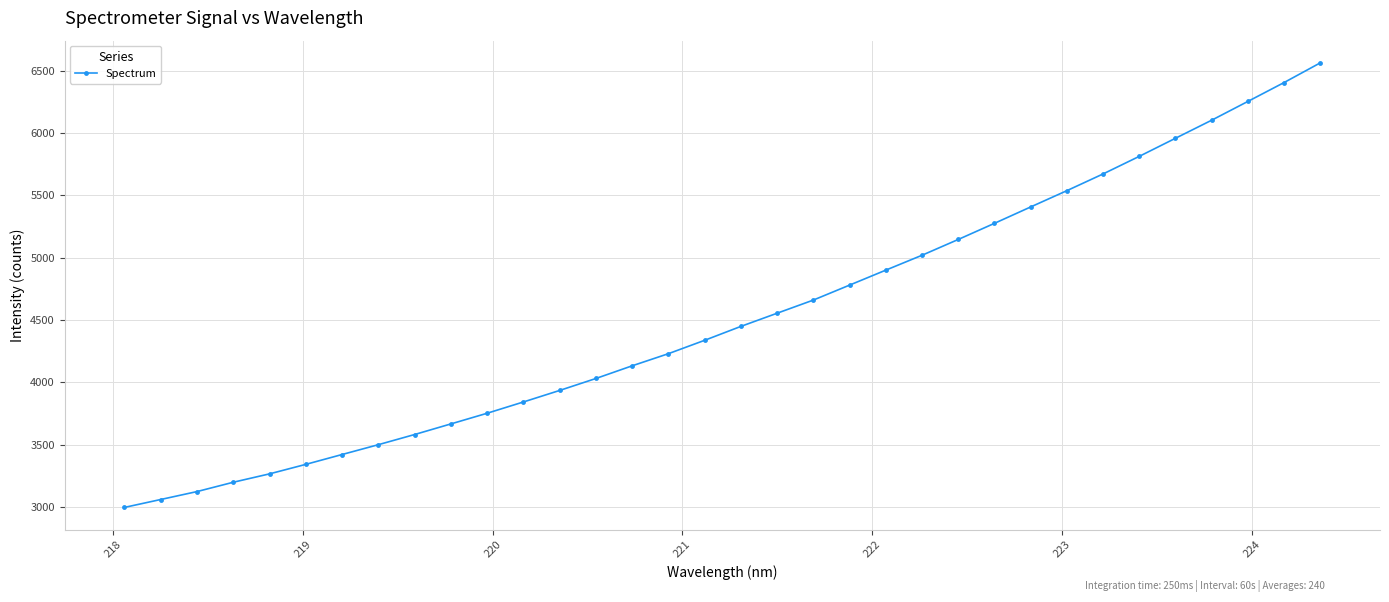

What is the sum of all values?

153918.4